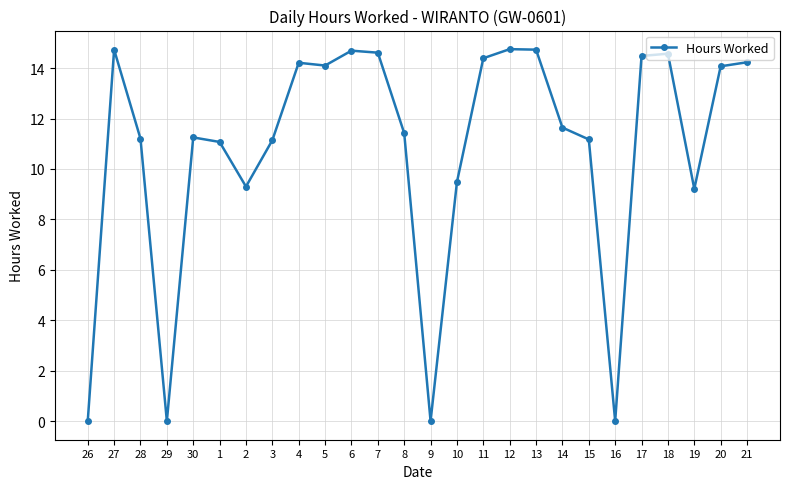

What is the average value?

10.8